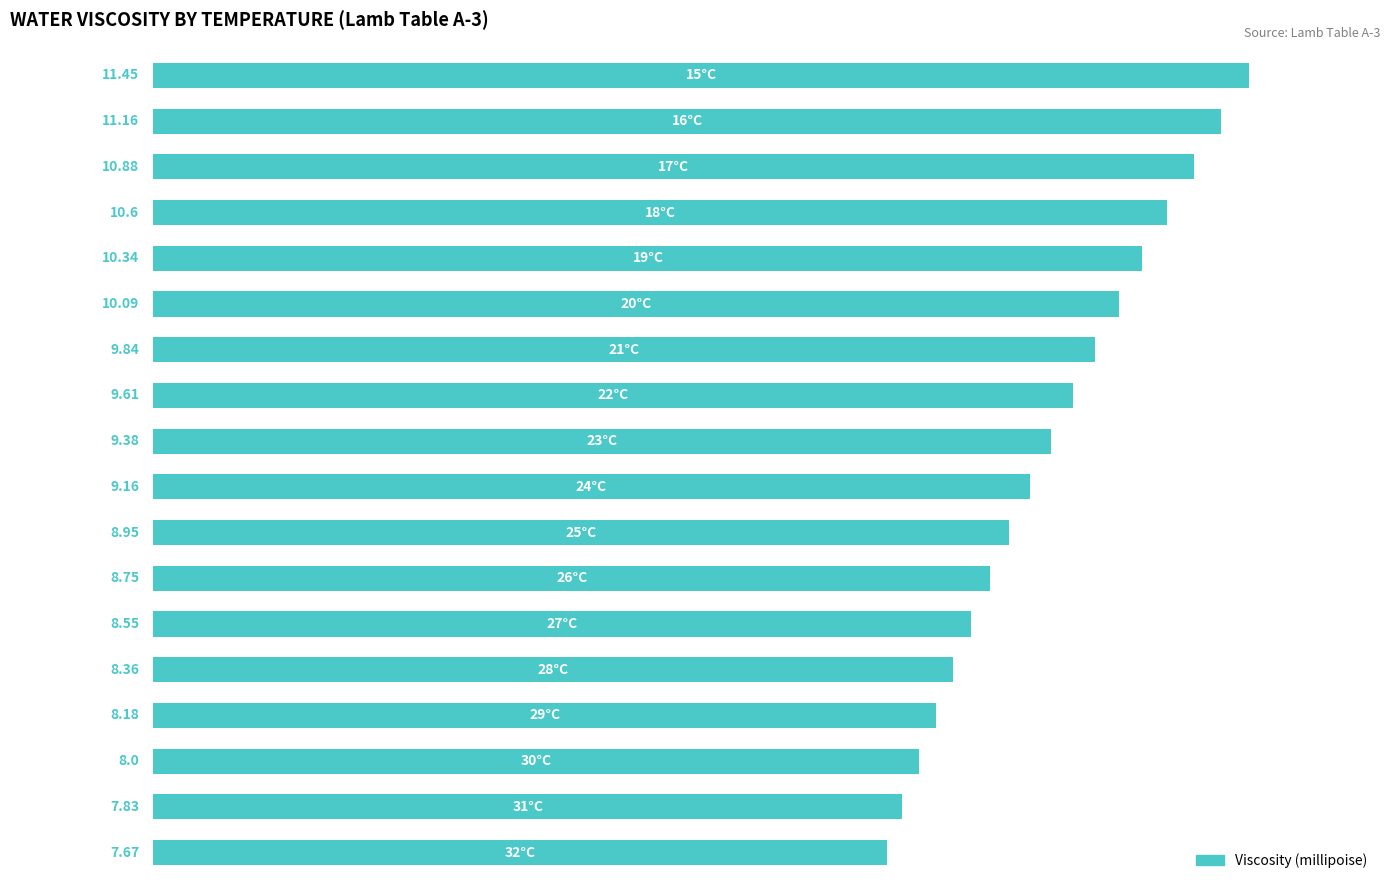

What is the average value?

9.4